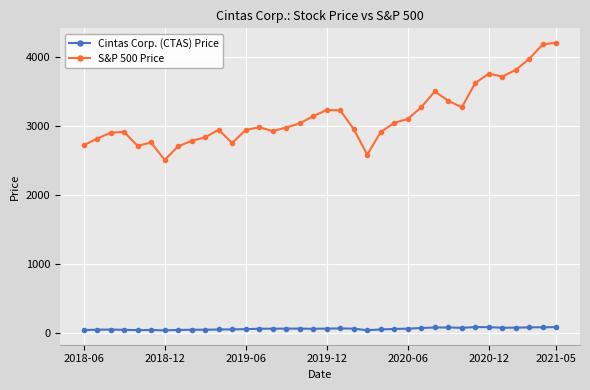

True or false: Cintas Corp. (CTAS) Price has more than 1 interior local peaks.

True